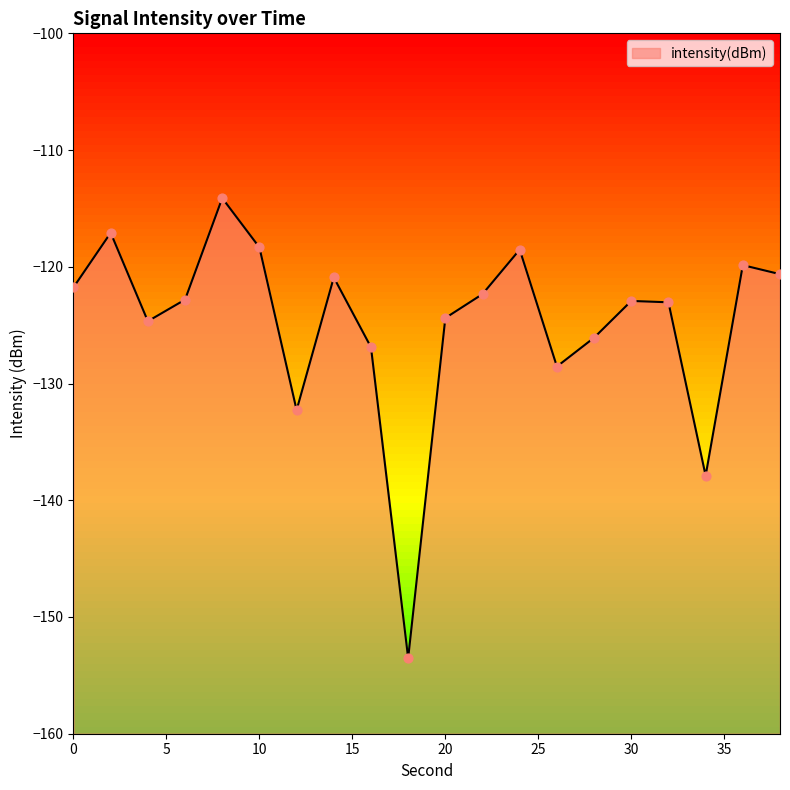

Between 22 and 8, which is larger?

8